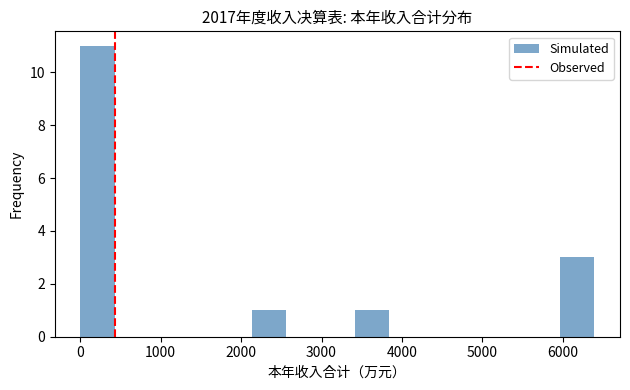

Reading left to right, list every bar in this chart as the range it spans on the x-axis followed by its height. Neither the bar edges nor the heights are printed on the chart, so give them approximately, as read against the axes.

0 to 400: 11
400 to 900: 0
900 to 1300: 0
1300 to 1700: 0
1700 to 2100: 0
2100 to 2600: 1
2600 to 3000: 0
3000 to 3400: 0
3400 to 3800: 1
3800 to 4300: 0
4300 to 4700: 0
4700 to 5100: 0
5100 to 5500: 0
5500 to 6000: 0
6000 to 6400: 3